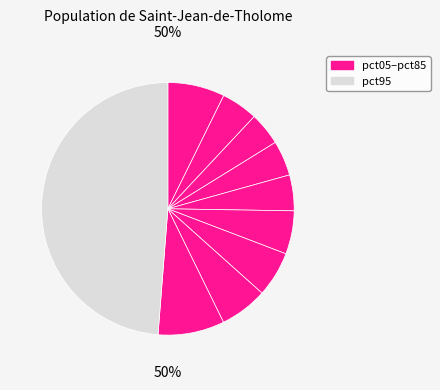

Count the number of slices in the pie.

10